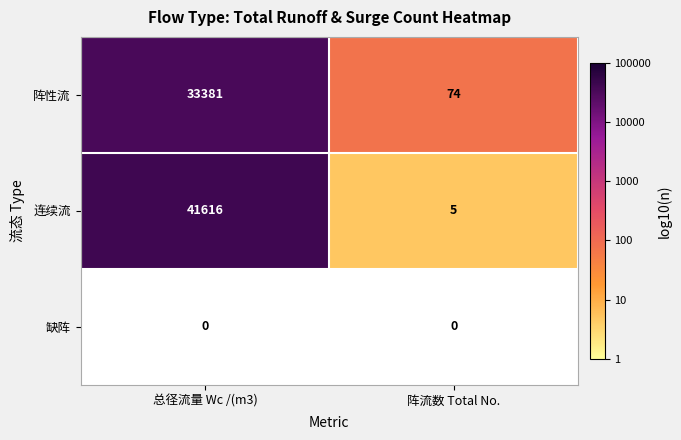

At which category does the chart reach its peak across all series?

总径流量 Wc /(m3)